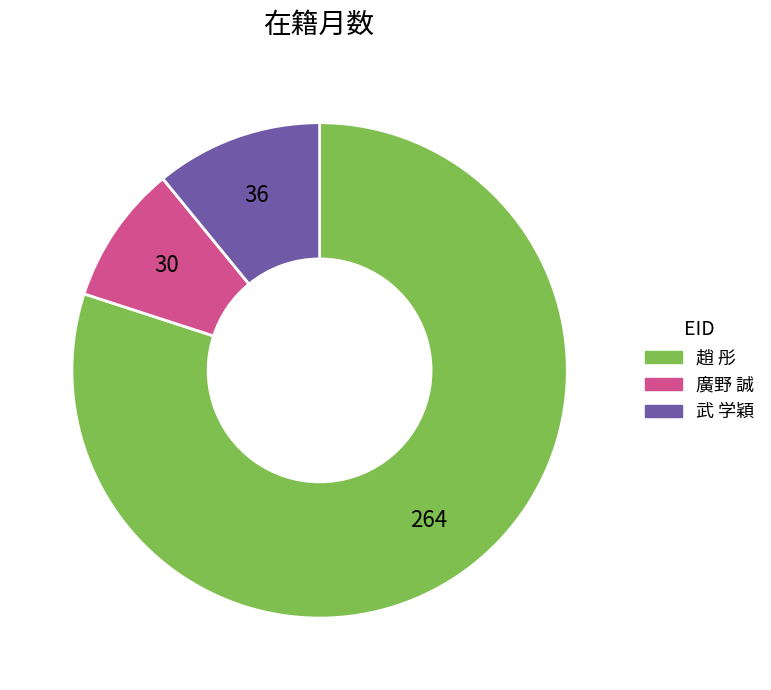

Is there any slice that represents more than half of the pie?

Yes